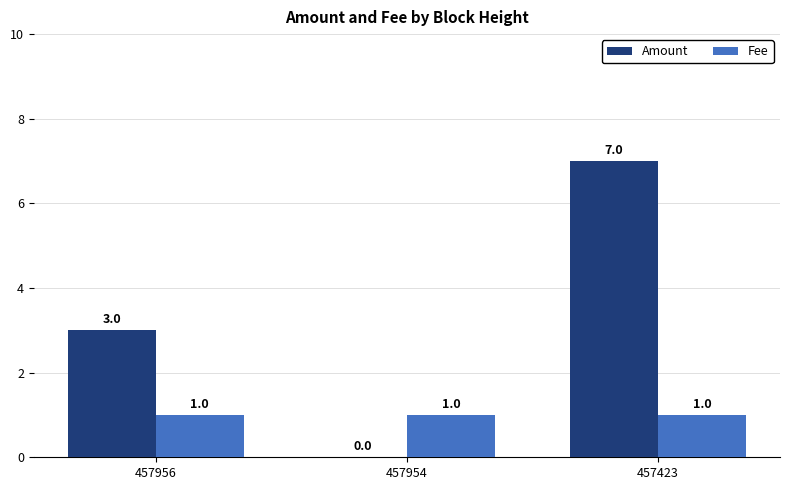

Is it true that Amount equals 10 at 457423?

False